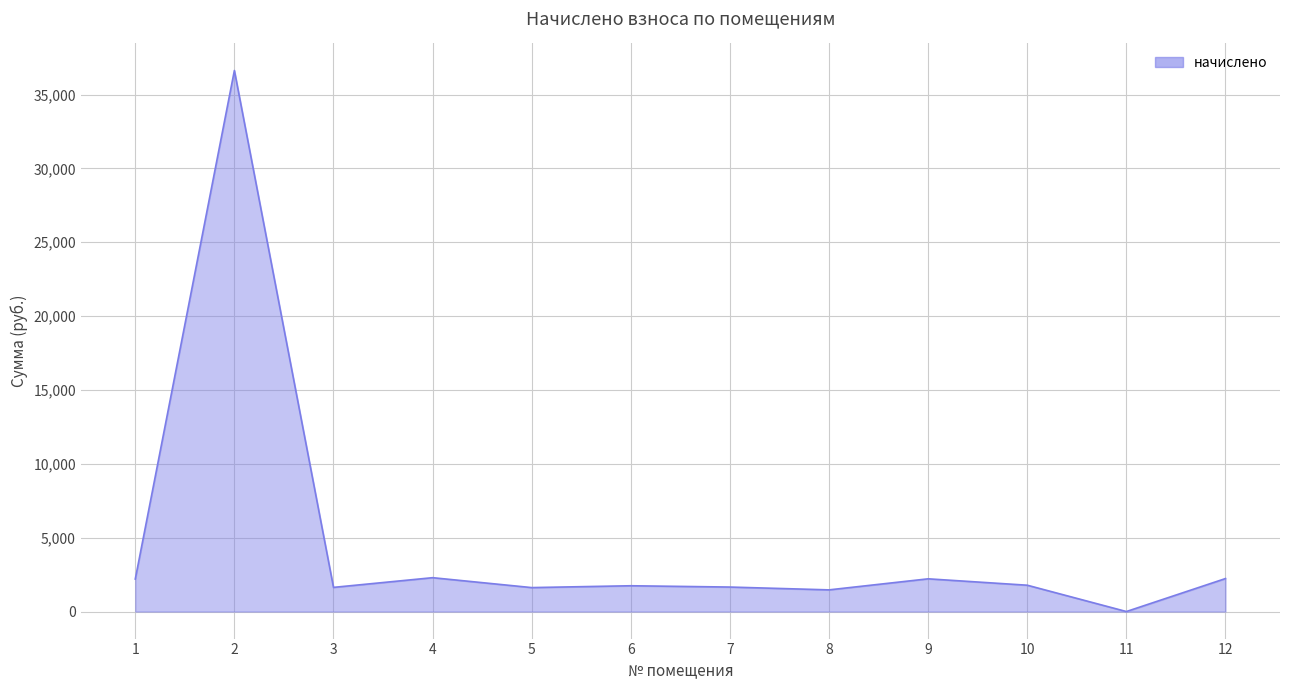

What is the ratio of the value at 6 to the value at 3?

1.1